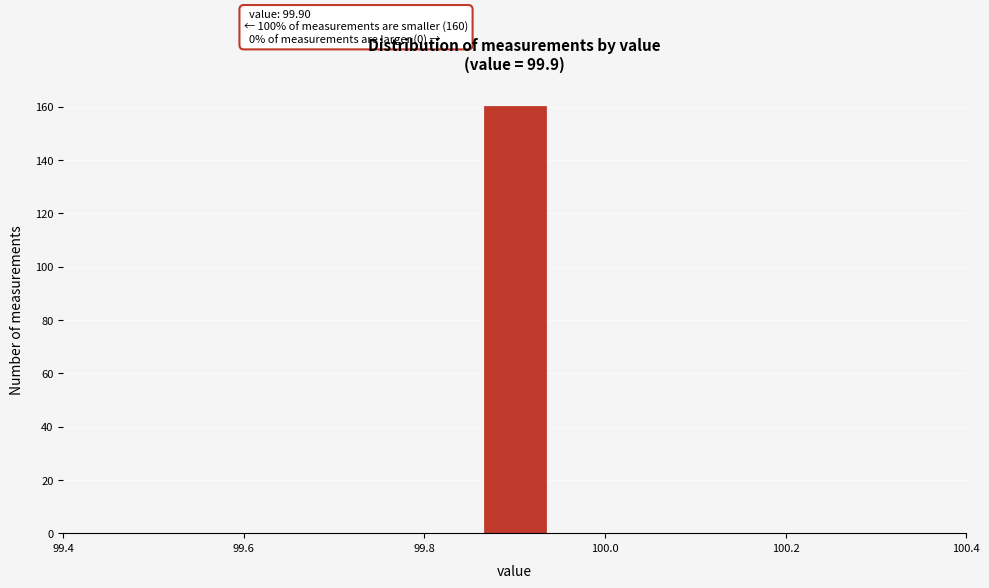

Around what value on the x-axis is the tallest bar? Give the approximate position of its centre, as read against the axis.

99.90